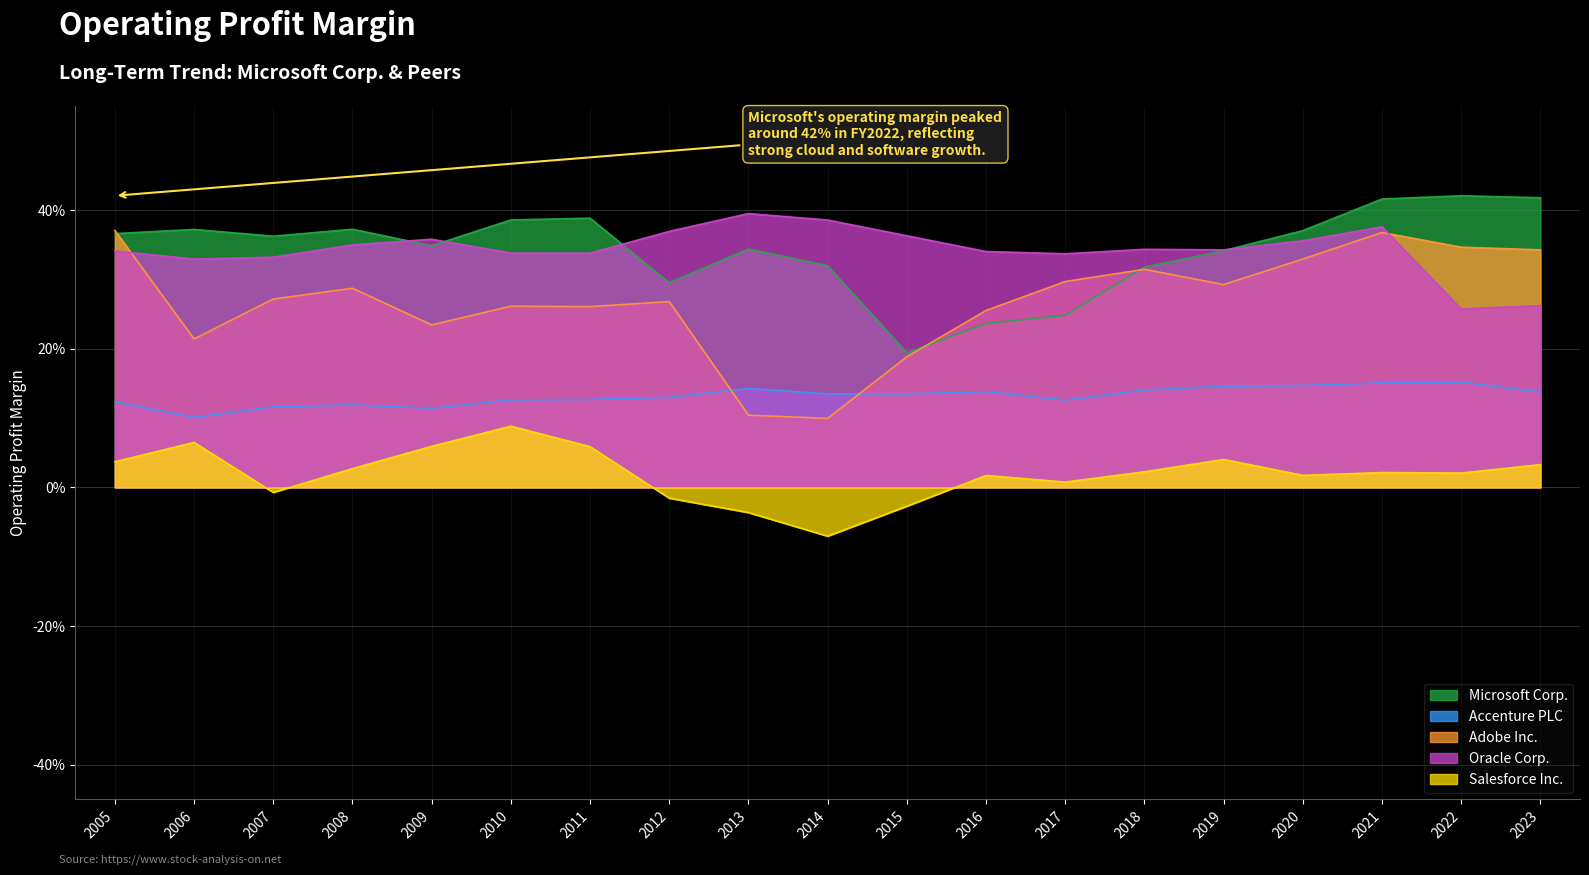

True or false: Oracle Corp. and Salesforce Inc. intersect in this chart.

False